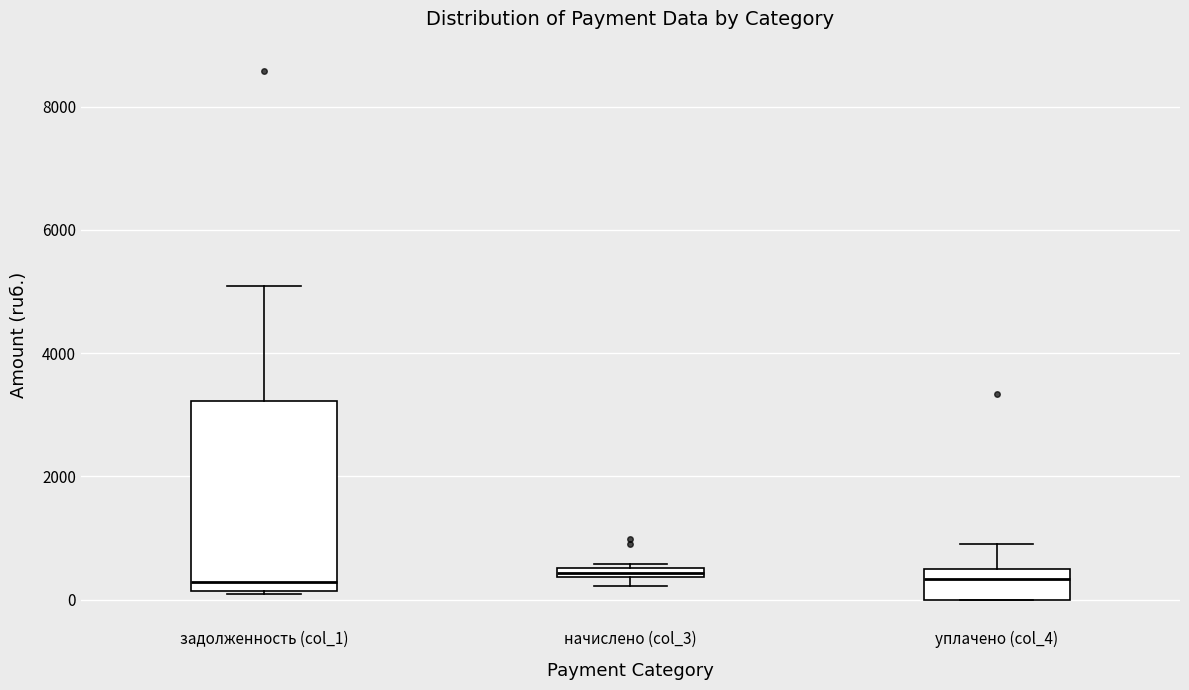

Which box is the tallest, from its lower edge to its upper edge?

задолженность (col_1)